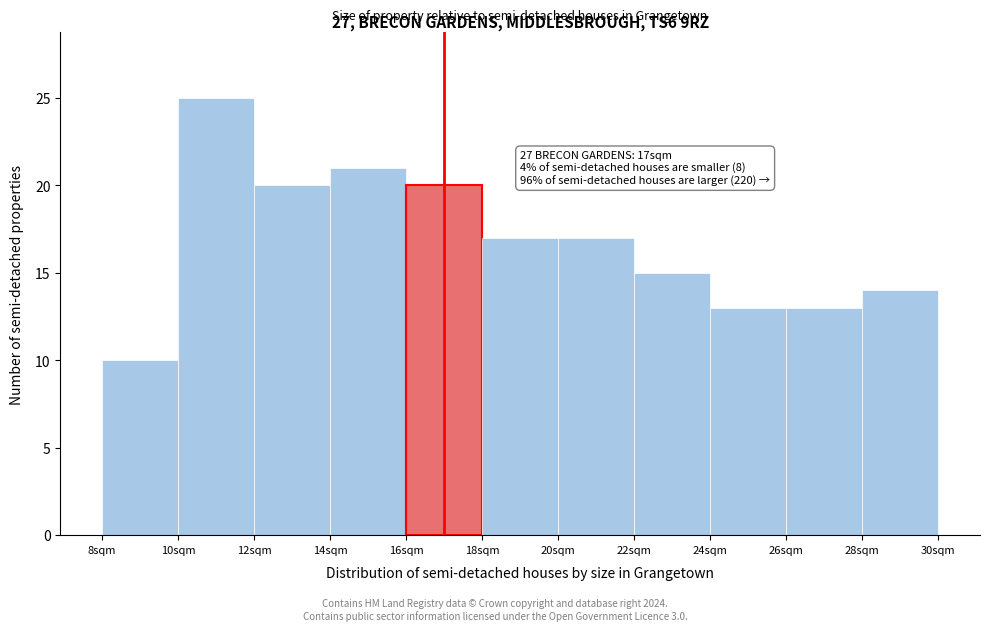

Which range on the x-axis has the tallest bar?

10 to 12